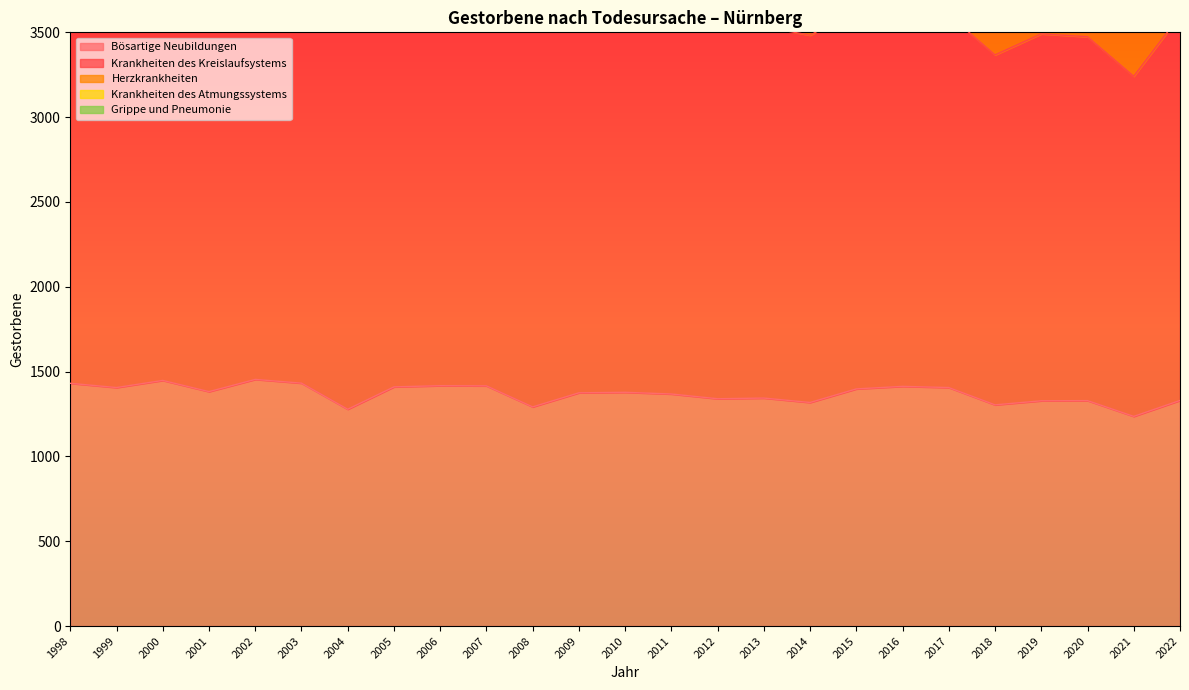

At which label does Krankheiten des Kreislaufsystems first exceed 2269?

1998